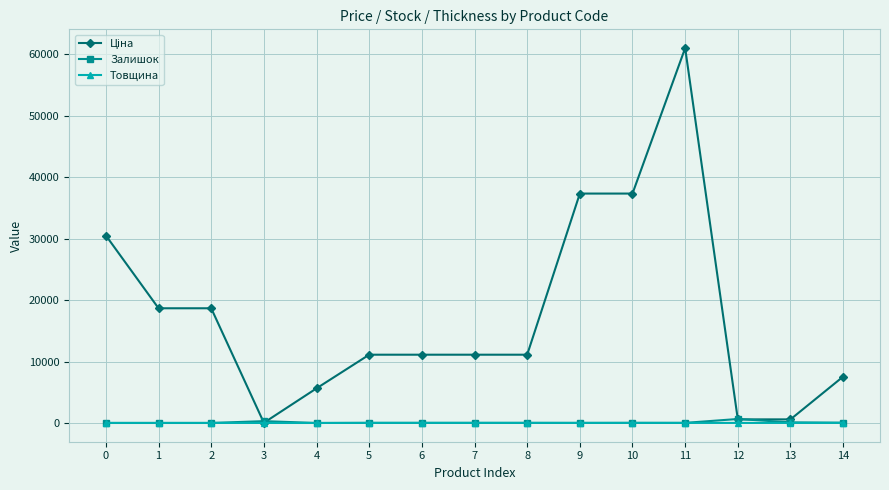

True or false: Товщина has a value of 12.0 at 0.

True